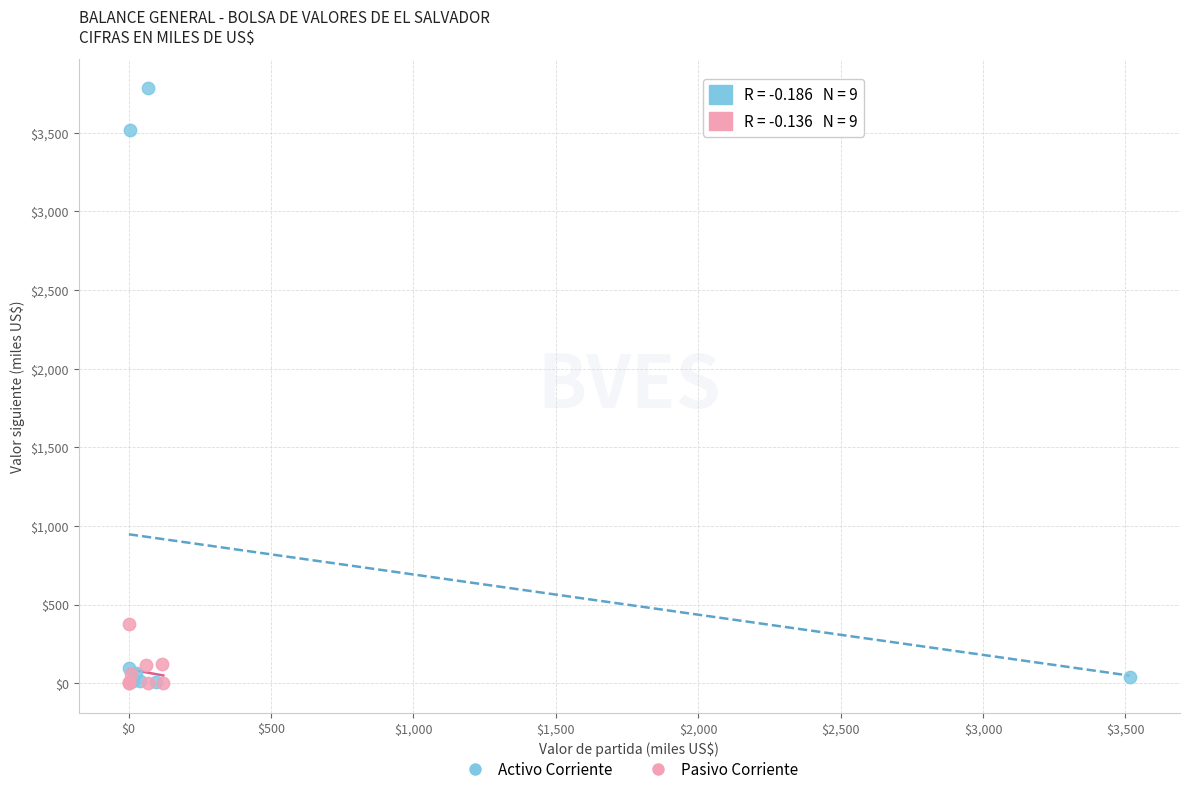

What are all the series names shown in the legend?

Activo Corriente, Pasivo Corriente